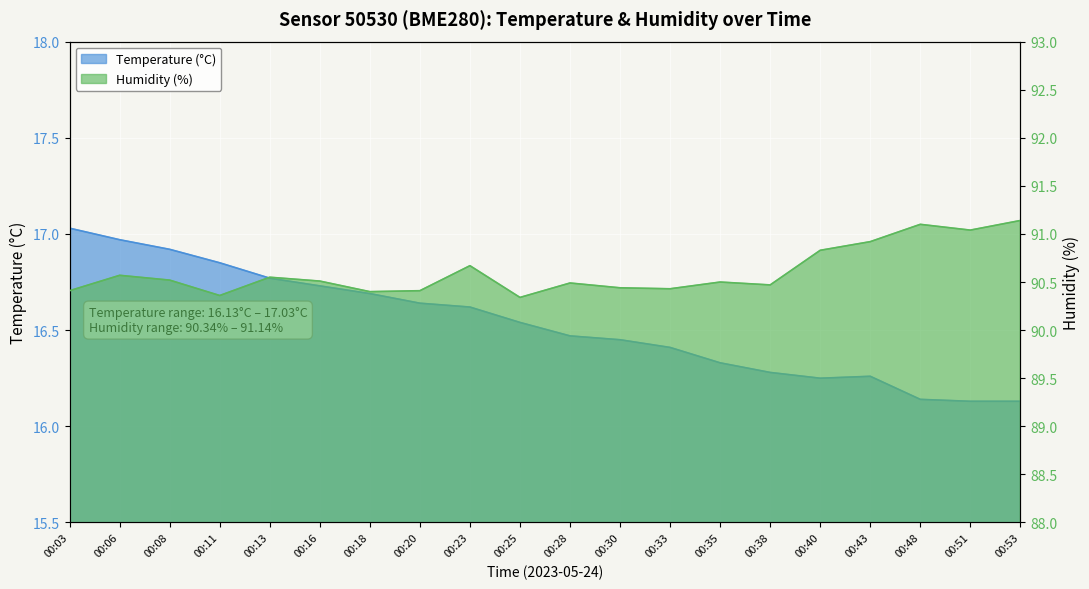

What is the sum of all humidity values?

1812.1